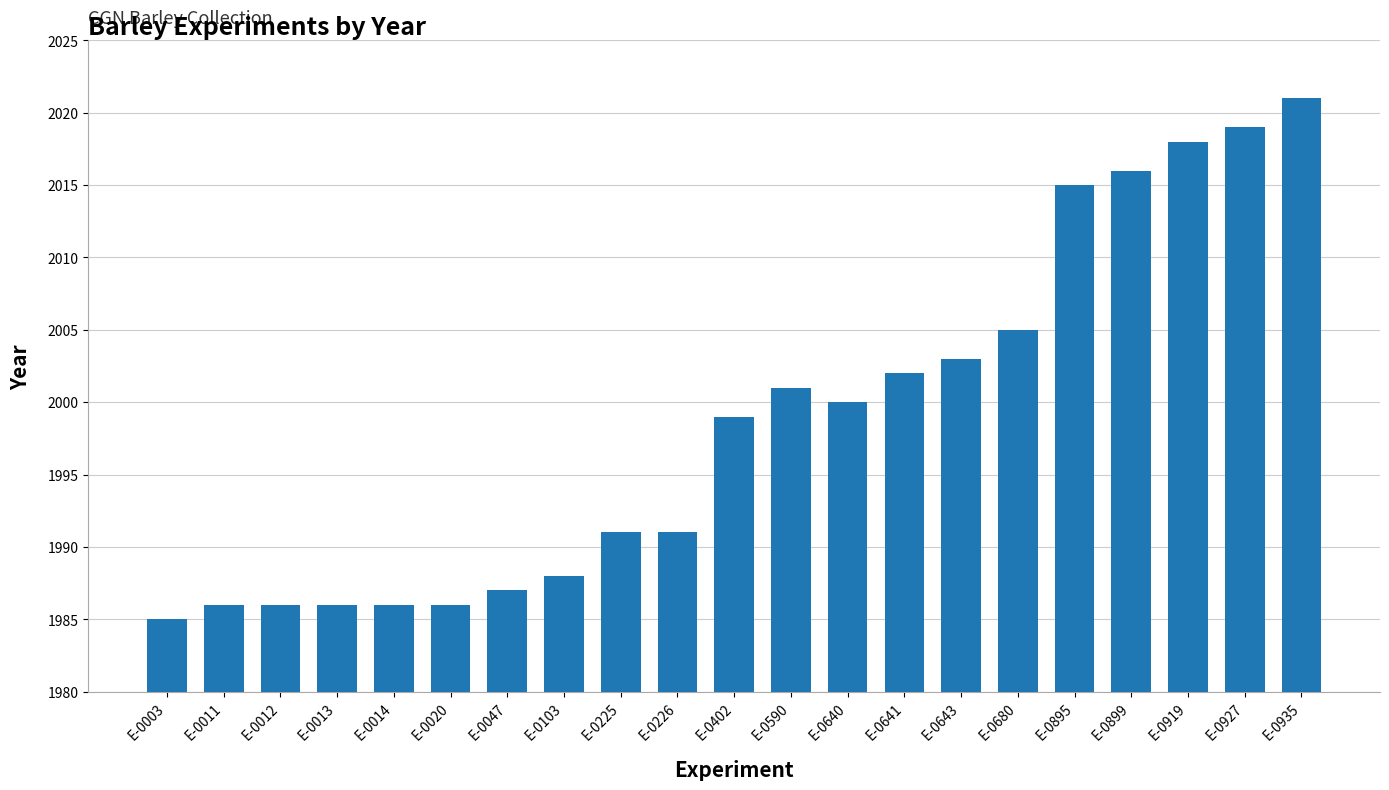

Does the chart contain any negative values?

No